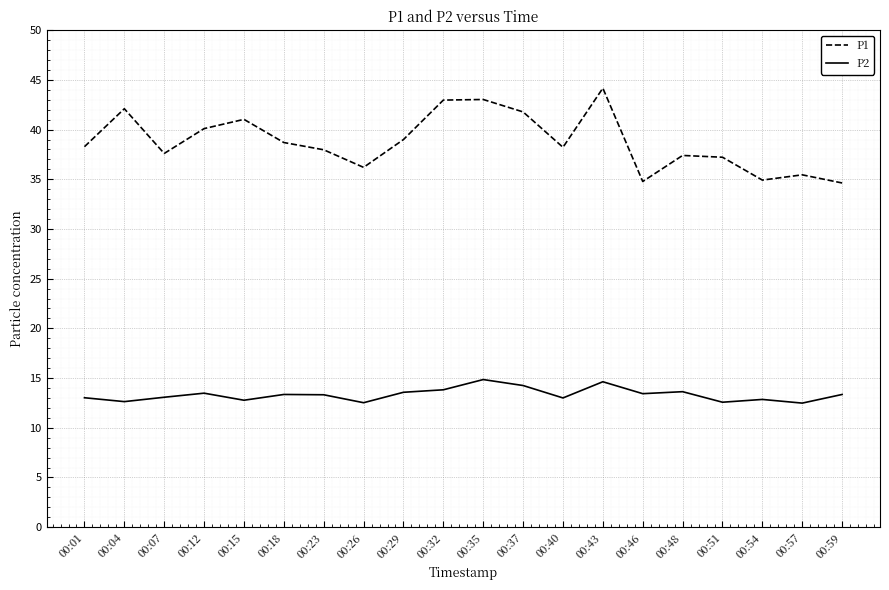

True or false: P2 and P1 cross at least once.

False